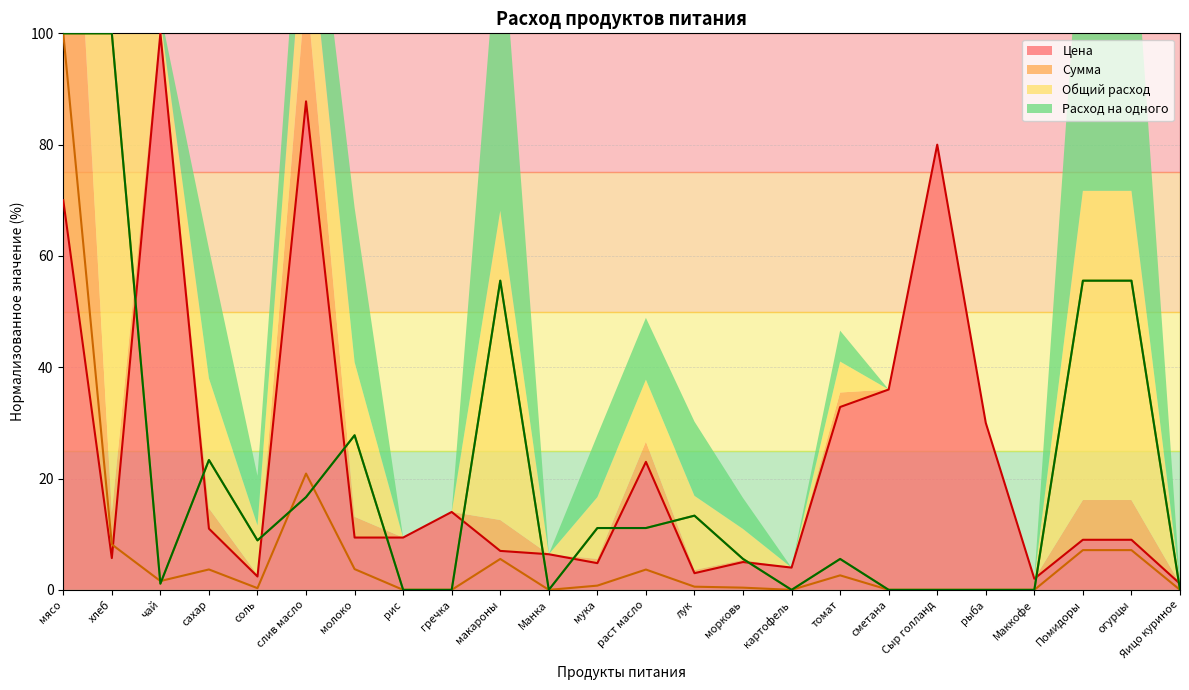

Which series ends up on top after the final intersection of Цена and Сумма?

Цена